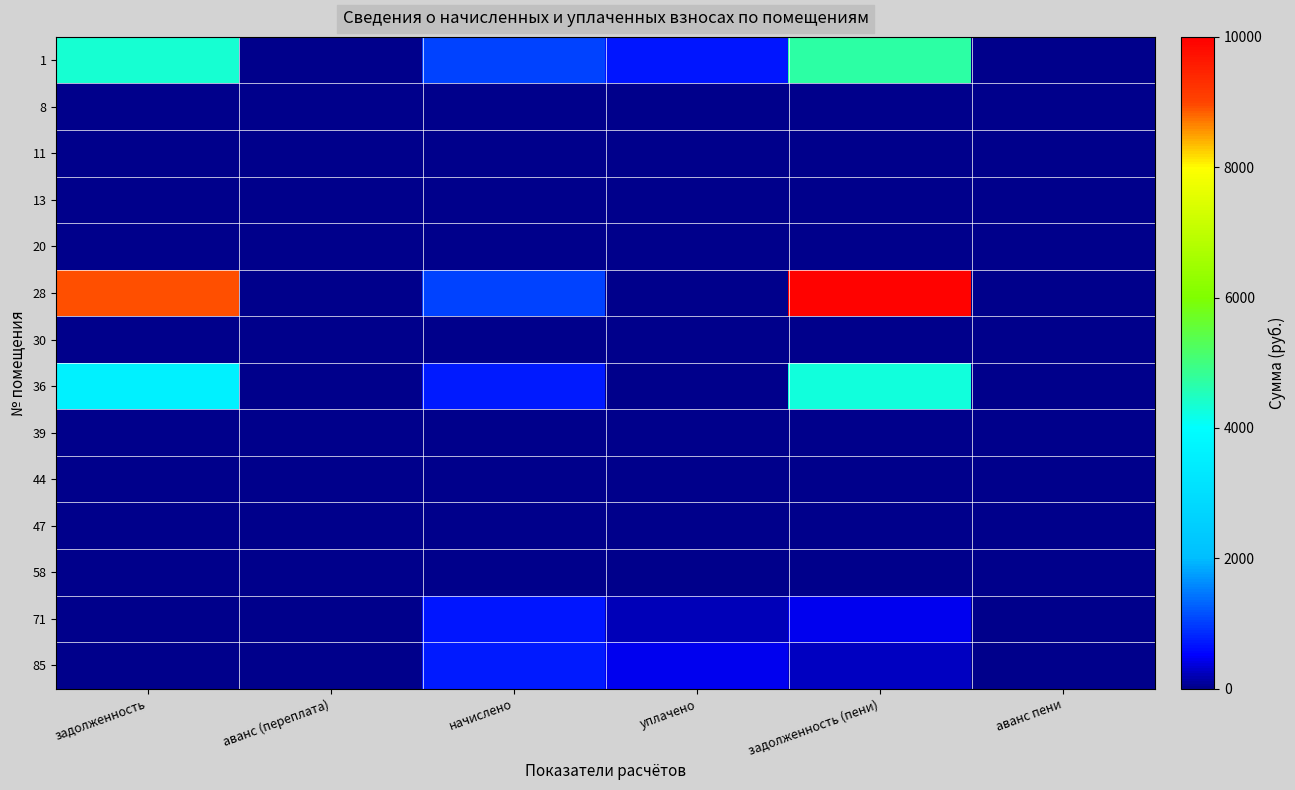

What is the greatest value displayed?

9957.7